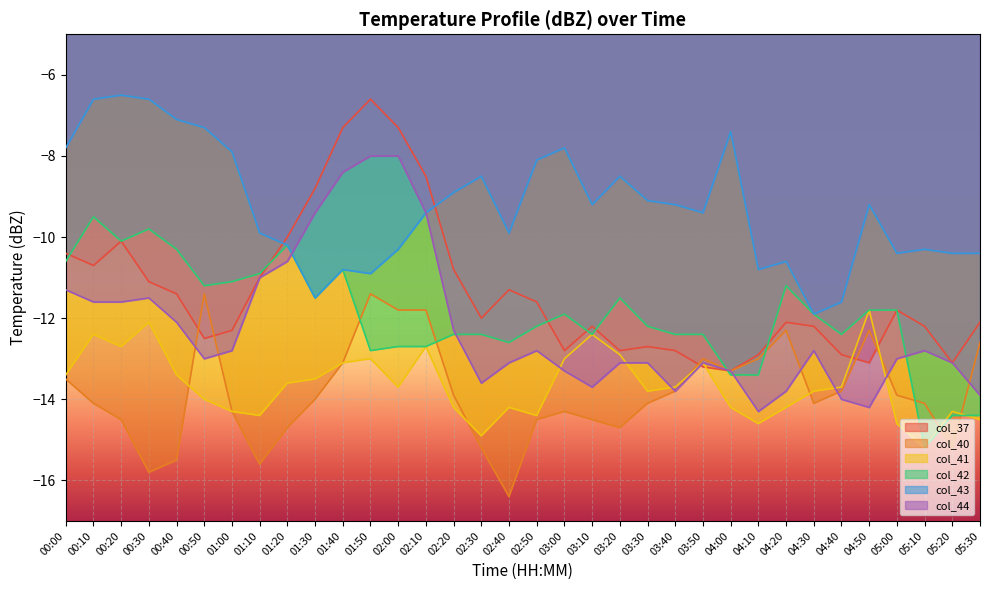

Rank the series by their maximum value, from highest to lowest.

col_43, col_37, col_44, col_42, col_40, col_41